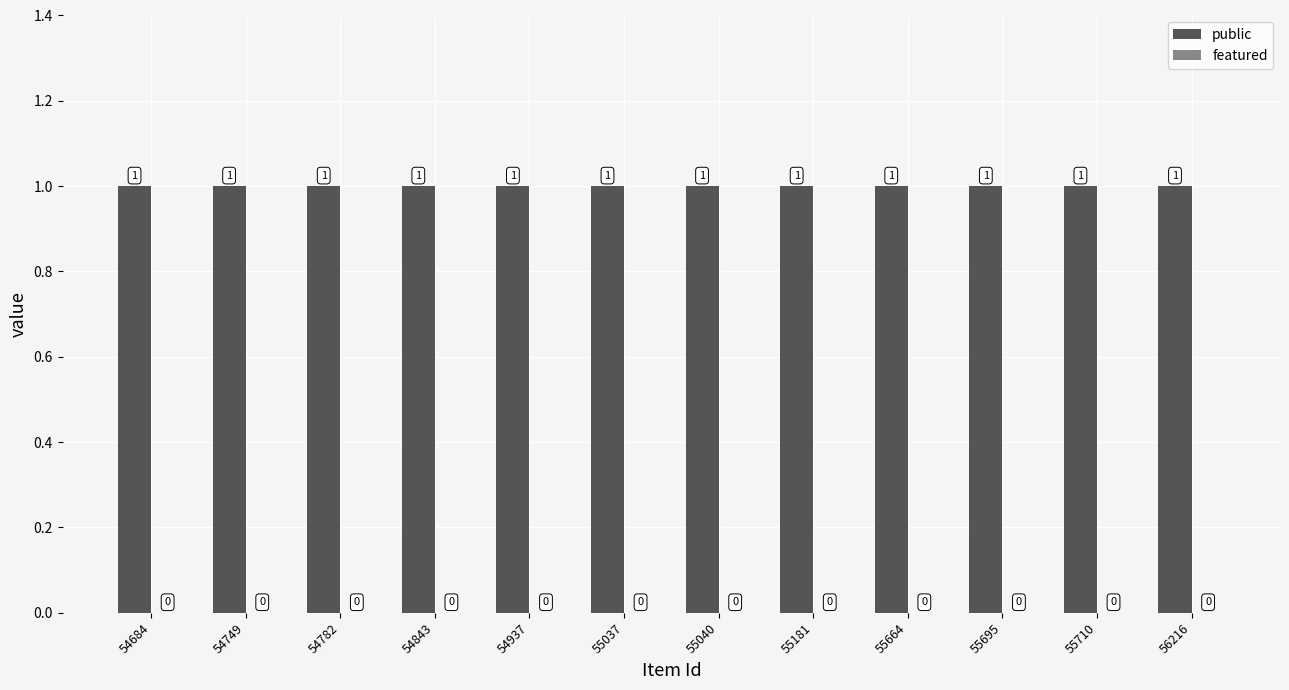

List the labels in order of featured value, largest first.

54684, 54749, 54782, 54843, 54937, 55037, 55040, 55181, 55664, 55695, 55710, 56216